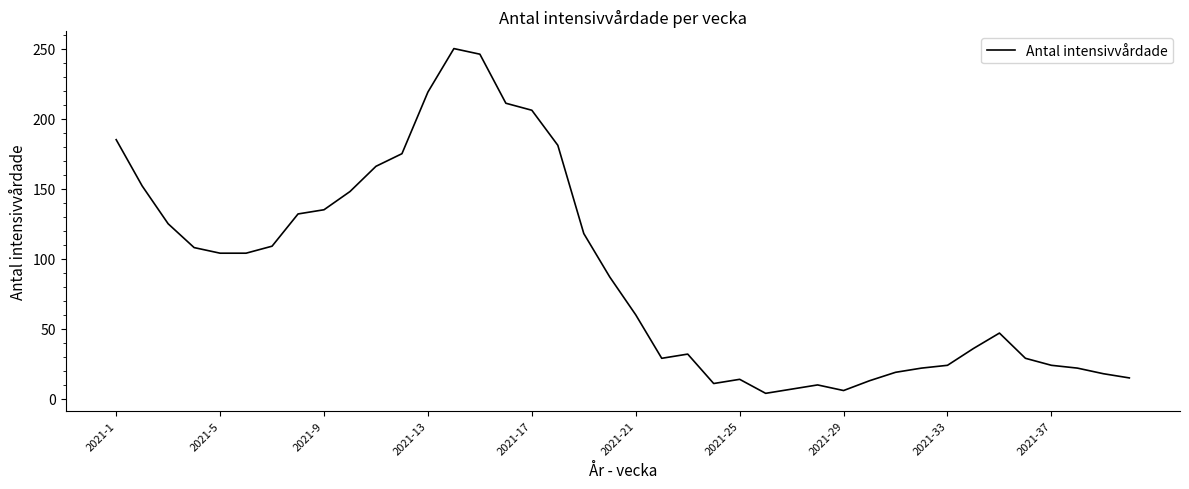

Between 2021-2 and 2021-10, which is larger?

2021-2